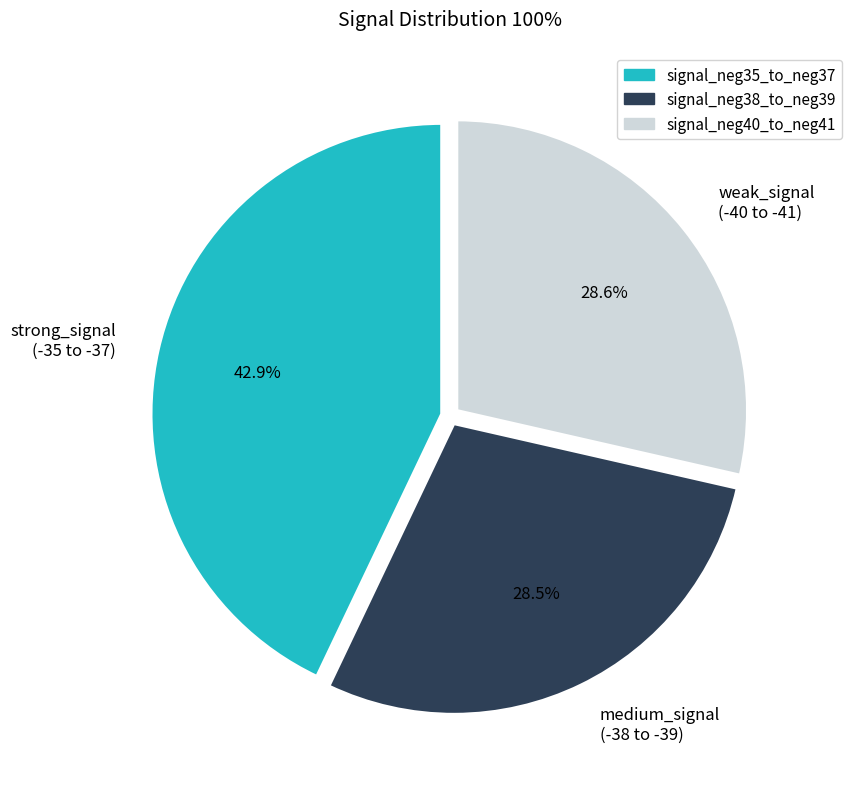

Does weak_signal (-40 to -41) account for over 50% of the chart?

No